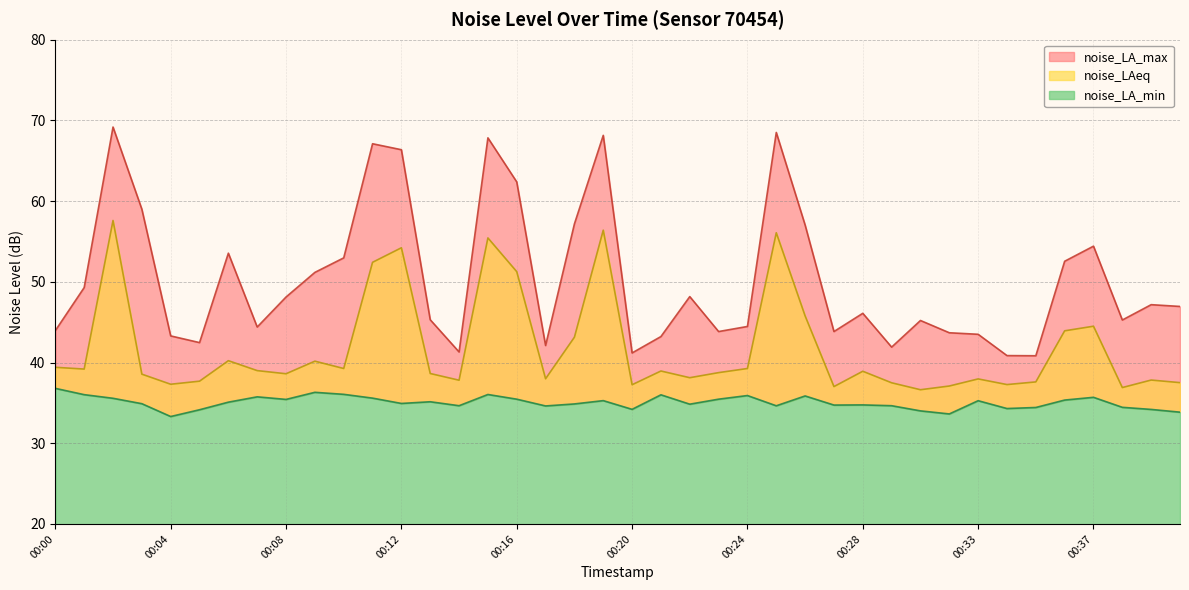

What is the total value across all series at 00:30?

114.0